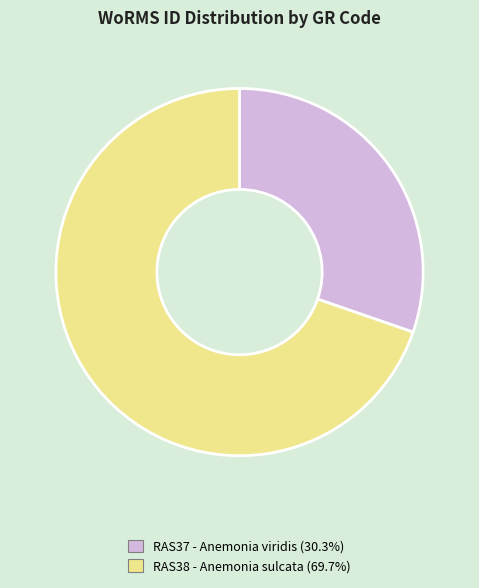

The RAS37 - Anemonia viridis slice represents 30% of the pie. True or false?

True